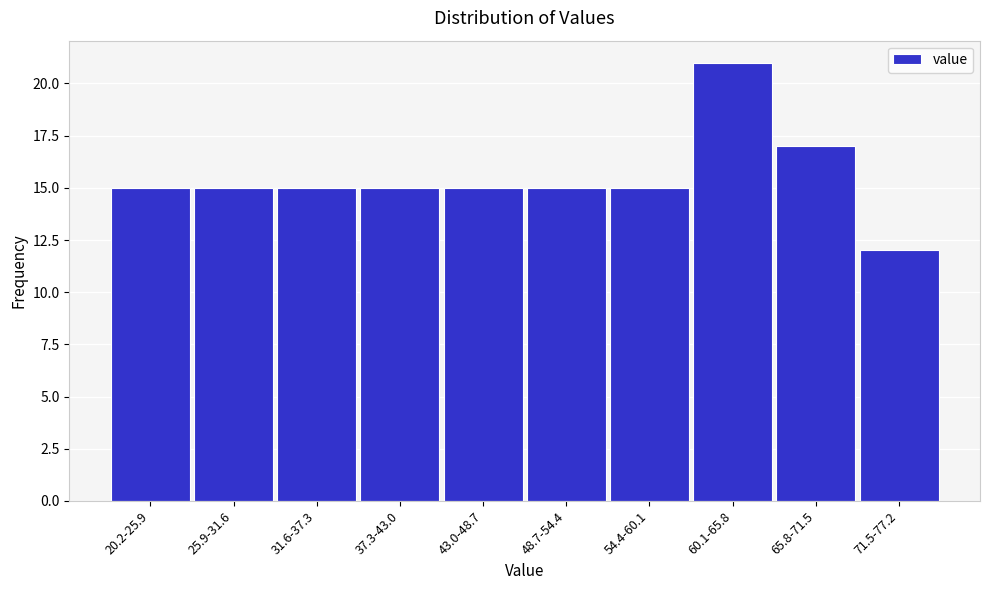

Reading right to left, list all the values displayed in this chart.

71.5-77.2=12	65.8-71.5=17	60.1-65.8=21	54.4-60.1=15	48.7-54.4=15	43.0-48.7=15	37.3-43.0=15	31.6-37.3=15	25.9-31.6=15	20.2-25.9=15